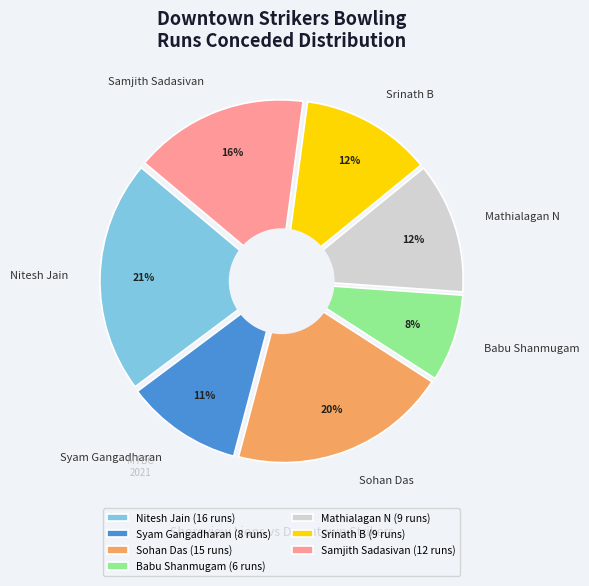

How many slices are in this pie chart?

7